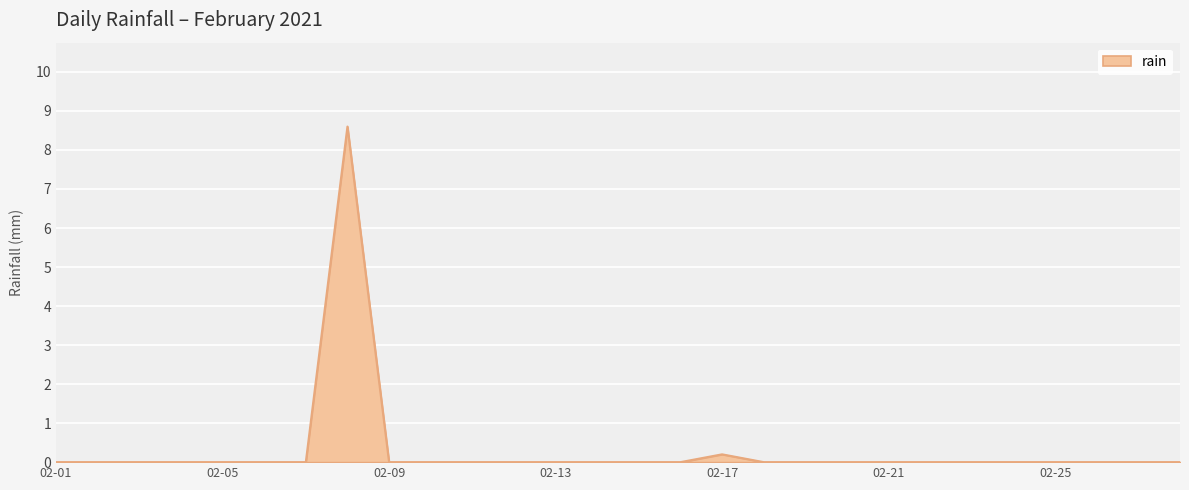

What is the maximum value shown in the chart?

8.6